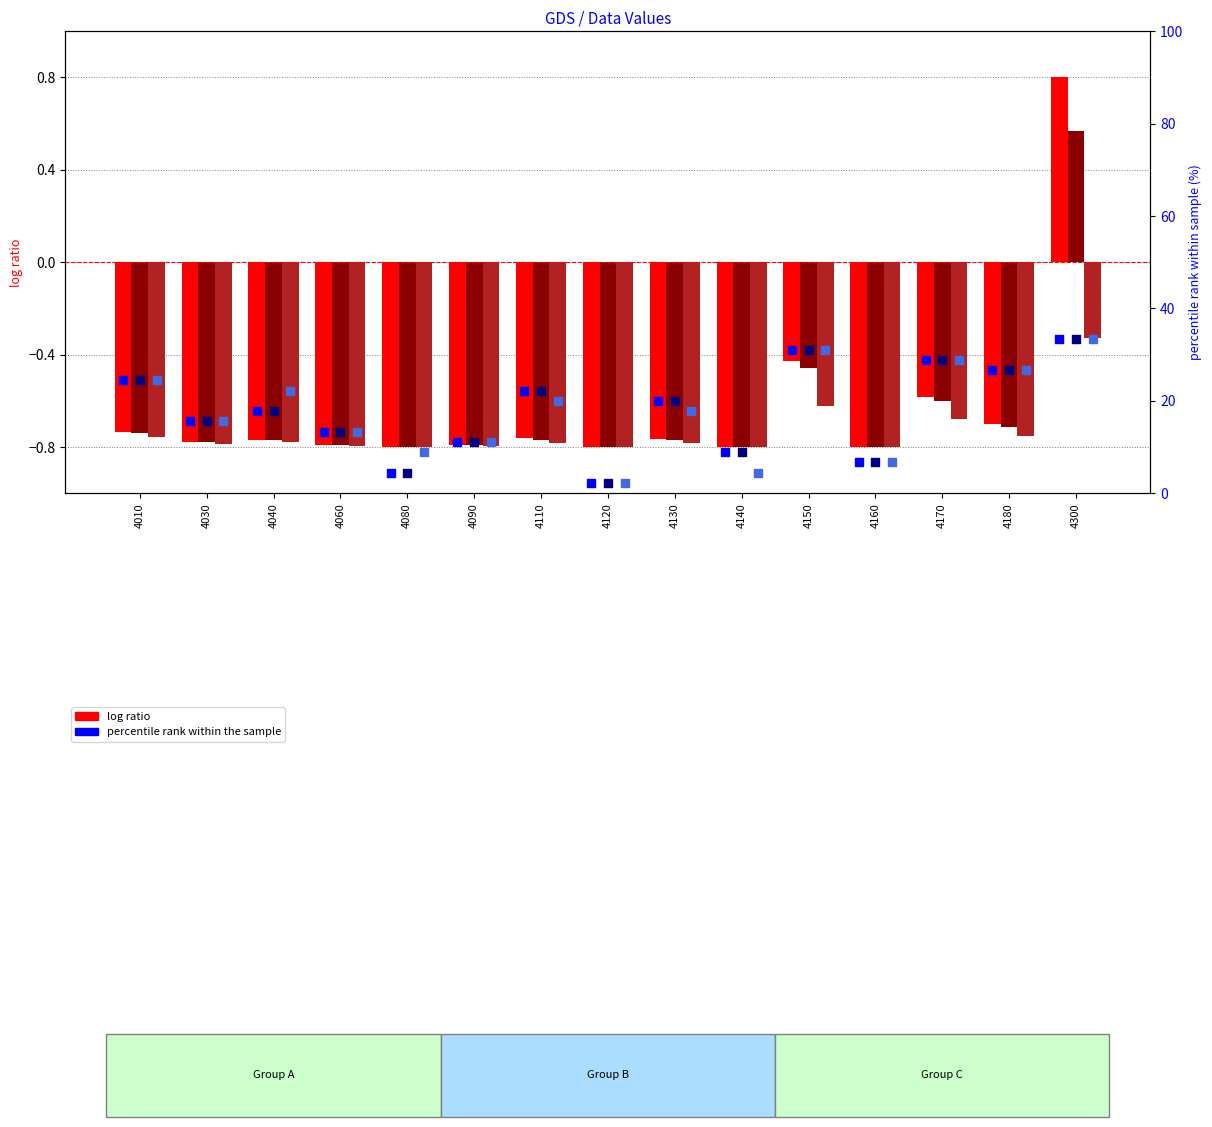

What is the total value across all series at 4140?

19.8